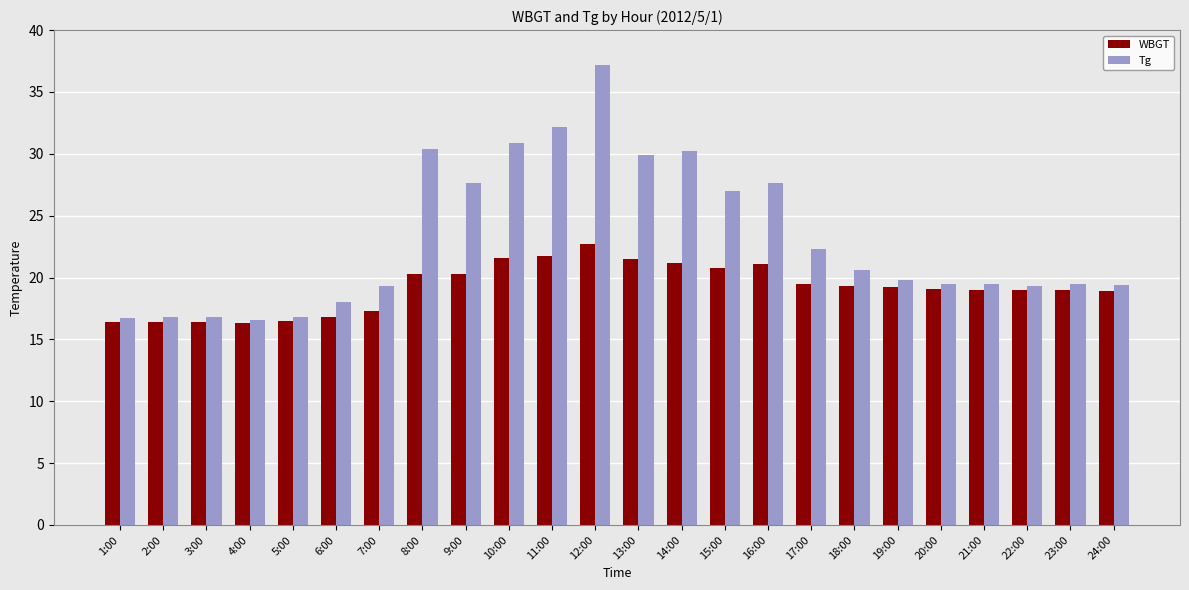

Which series has the largest total across all categories?

Tg